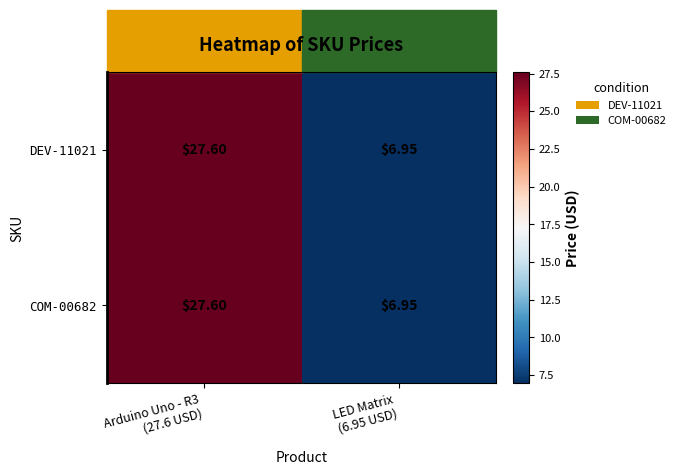

Reading right to left, extract all data points from this chart.

DEV-11021: LED Matrix
(6.95 USD)=7.0	Arduino Uno - R3
(27.6 USD)=27.6
COM-00682: LED Matrix
(6.95 USD)=7.0	Arduino Uno - R3
(27.6 USD)=27.6